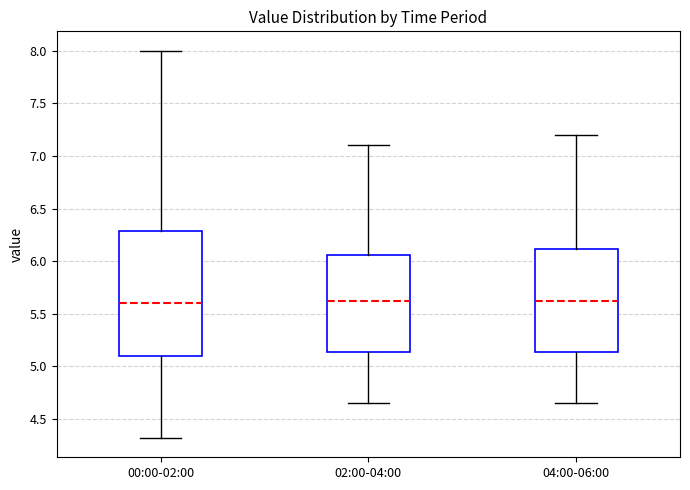

Comparing the boxes themselves (not the whiskers), which one is the tallest?

00:00-02:00